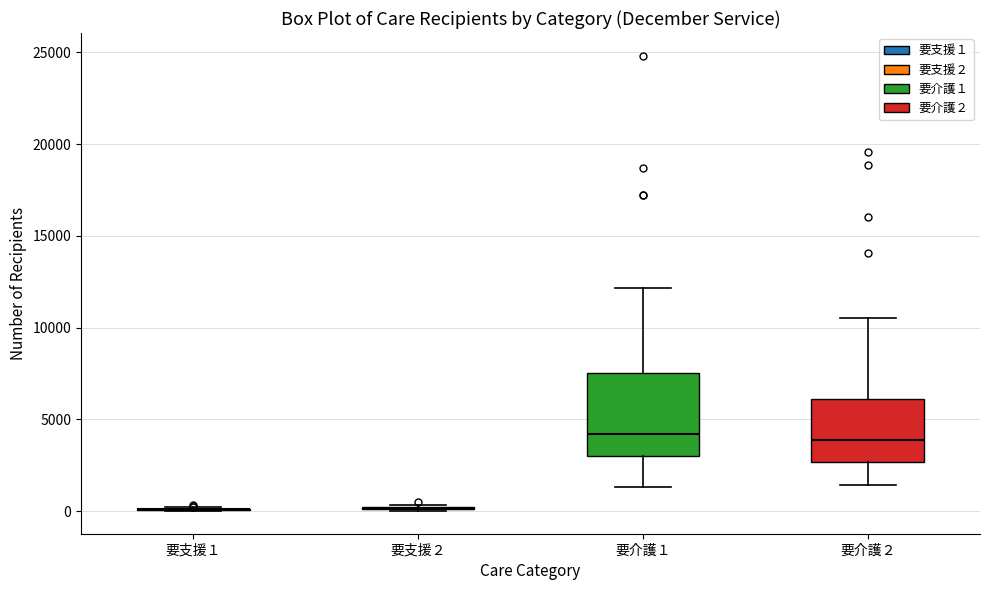

Reading left to right, read every box against the y-axis: the position of its median line, the range the box covers, and the ends of its whiskers. The values are not printed on the chart, so give them approximately, as read against the axis.

要支援１: box collapsed to a line at 0, whiskers 0 to 0
要支援２: box collapsed to a line at 0, whiskers 0 to 500
要介護１: median 4000, box 3000 to 7500, whiskers 1500 to 12000
要介護２: median 4000, box 2500 to 6000, whiskers 1500 to 10500